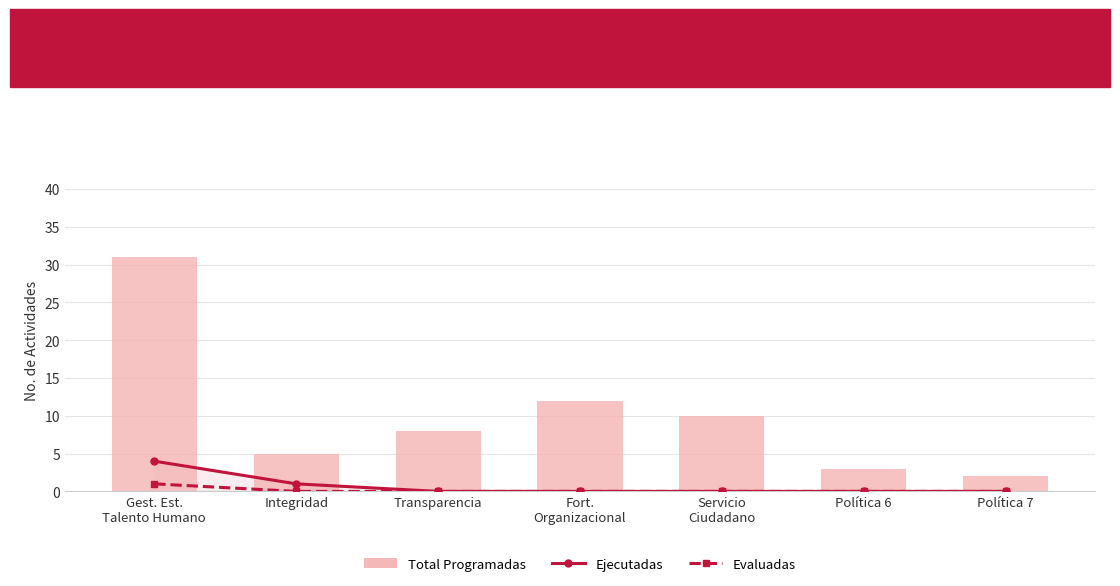

Is it true that Evaluadas equals 0 at Política 7?

True